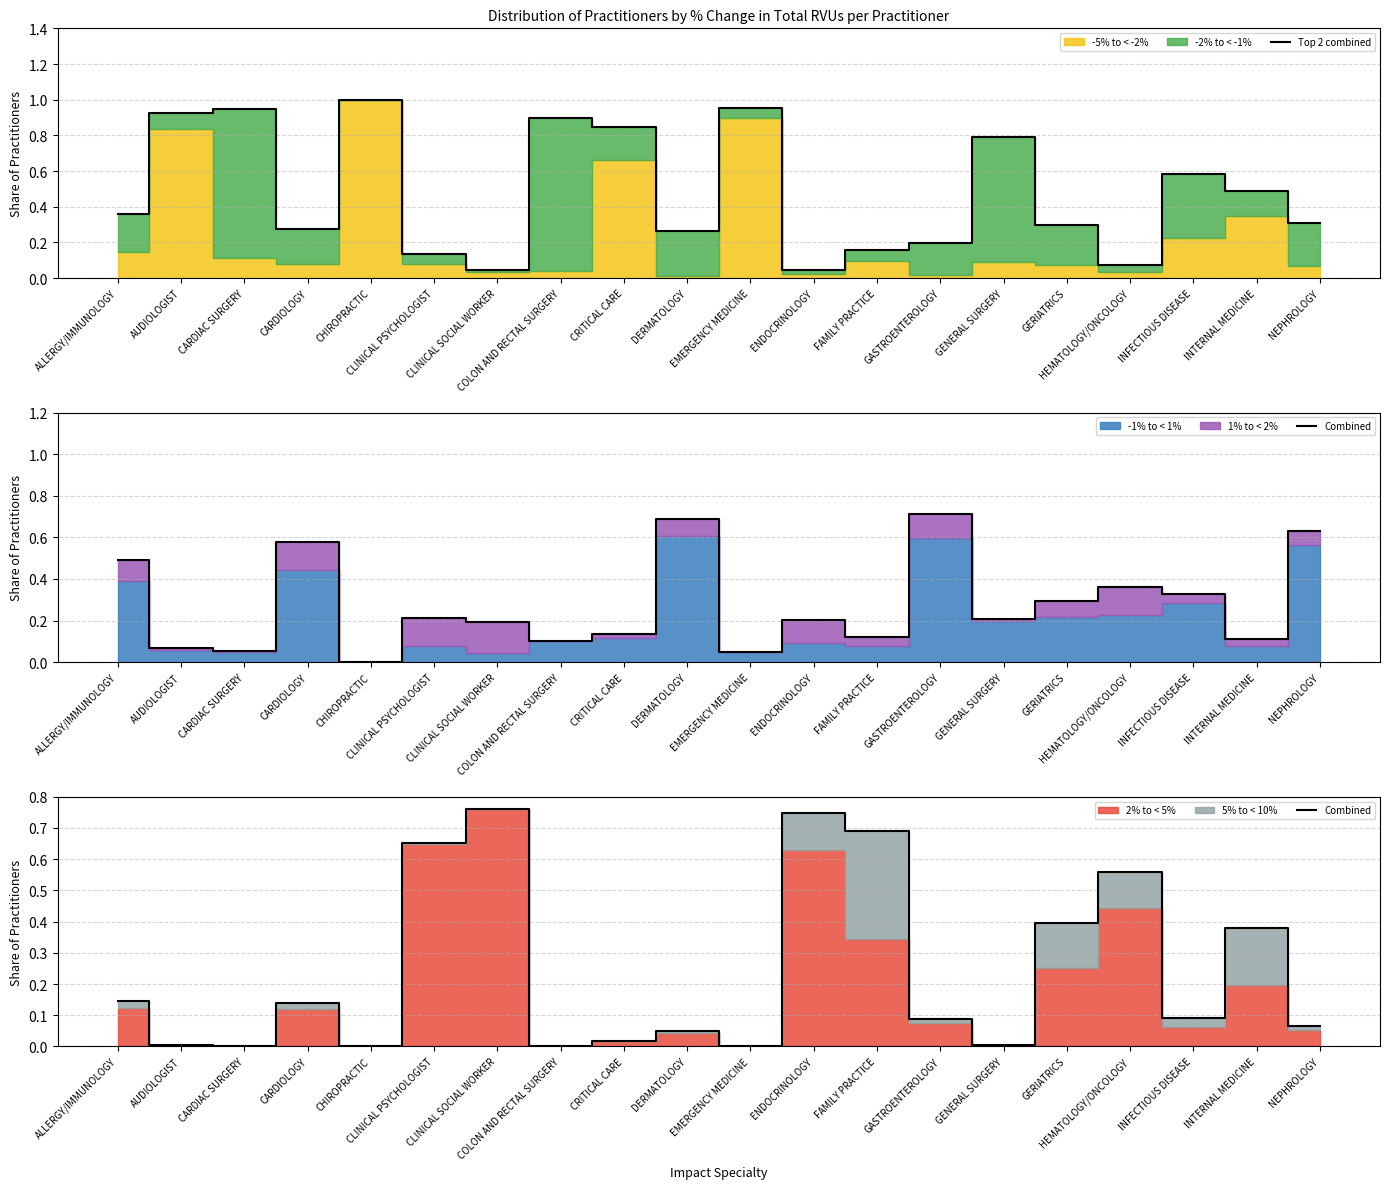

What is the average value of the Top 2 combined series?

0.5